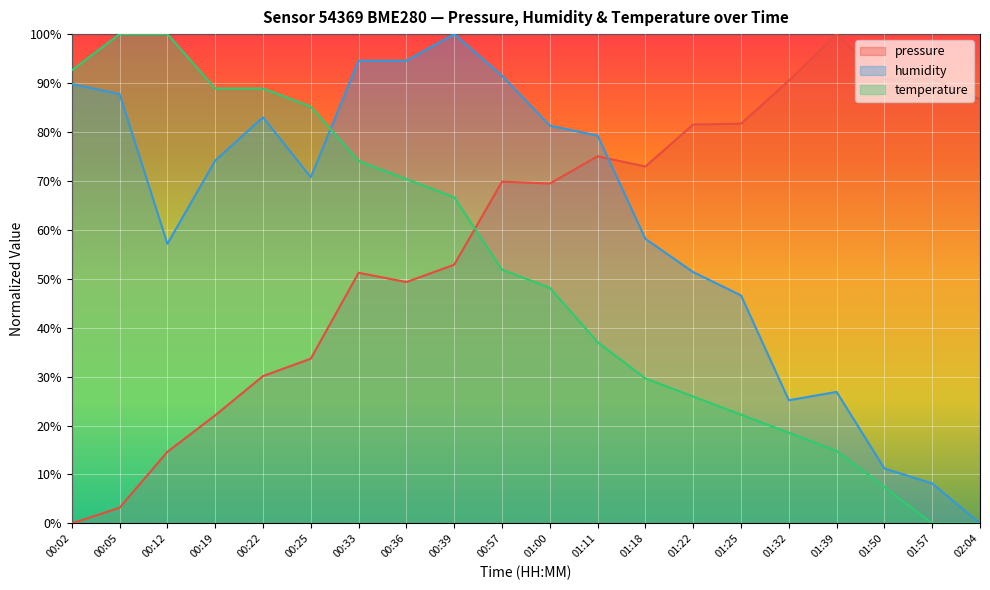

At 01:32, list the series in order from smallest to largest.

temperature, humidity, pressure